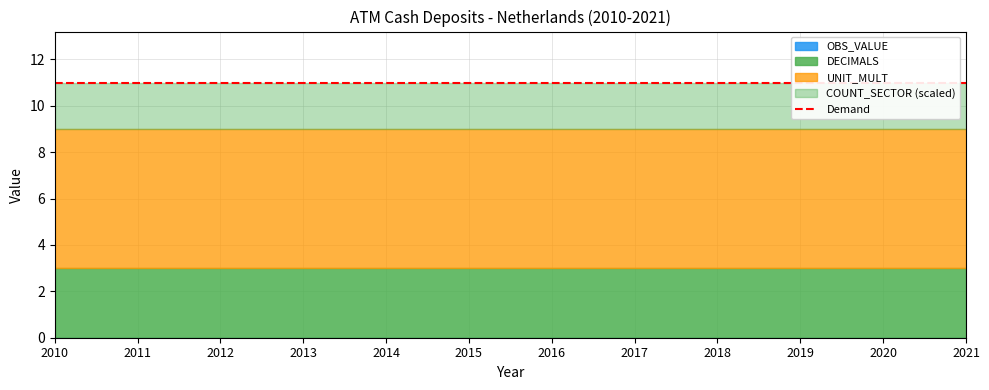

Where is COUNT_SECTOR nearest to the value 20?

2010